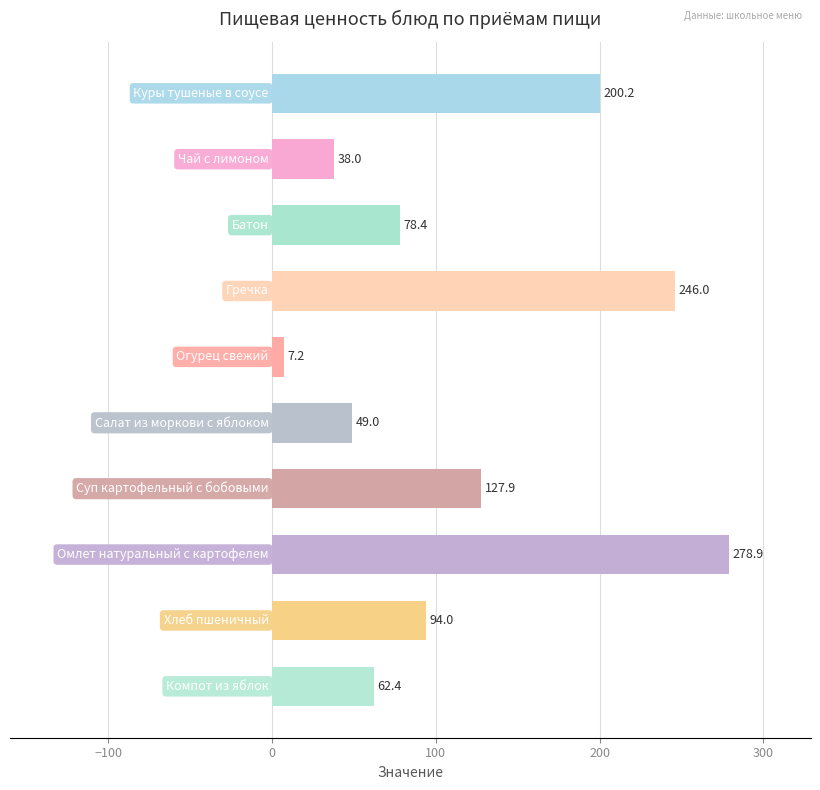

What is the value of the 9th bar from the top?

94.0